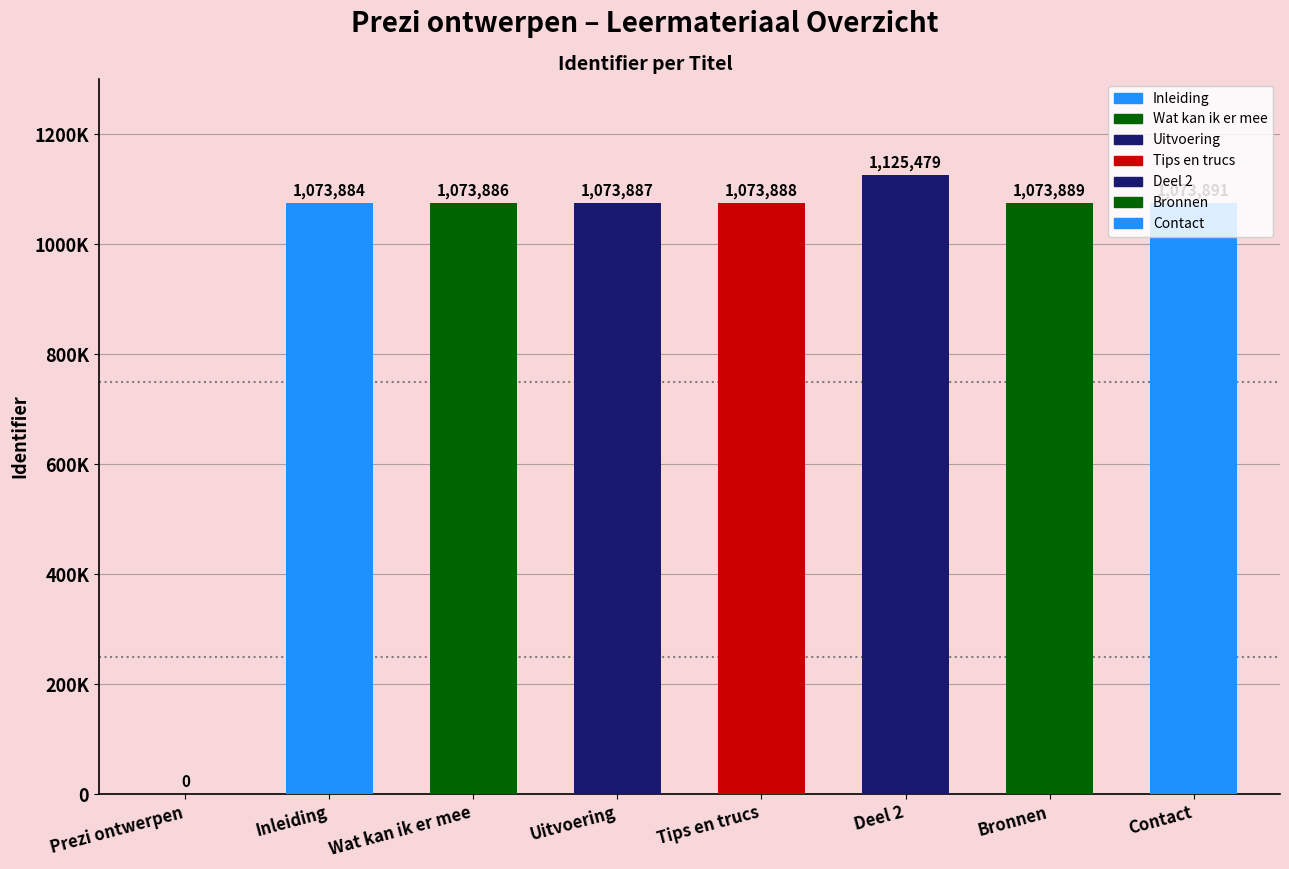

Which label corresponds to the largest value in the chart?

Deel 2